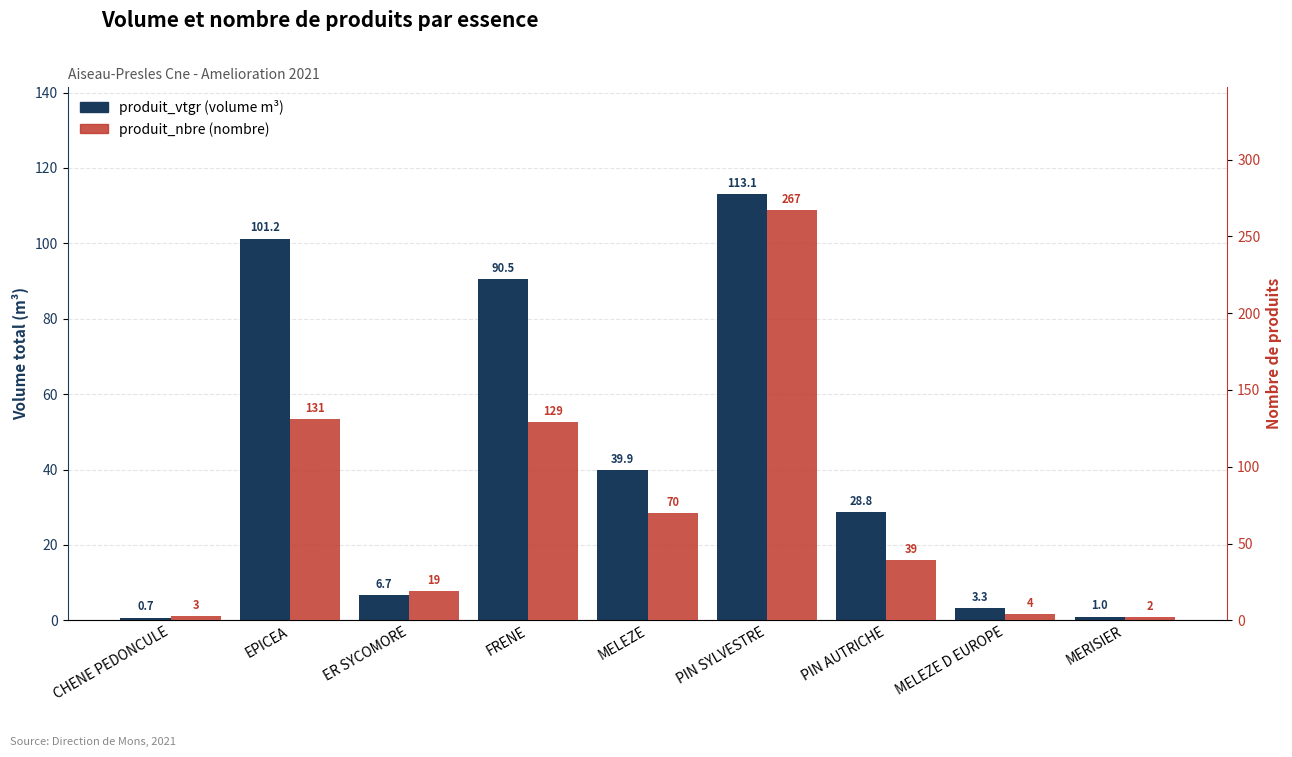

Reading right to left, extract all data points from this chart.

produit_vtgr (volume m³): MERISIER=1.0	MELEZE D EUROPE=3.3	PIN AUTRICHE=28.8	PIN SYLVESTRE=113.1	MELEZE=39.9	FRENE=90.5	ER SYCOMORE=6.7	EPICEA=101.2	CHENE PEDONCULE=0.7
produit_nbre (nombre): MERISIER=2.0	MELEZE D EUROPE=4.0	PIN AUTRICHE=39.0	PIN SYLVESTRE=267.0	MELEZE=70.0	FRENE=129.0	ER SYCOMORE=19.0	EPICEA=131.0	CHENE PEDONCULE=3.0